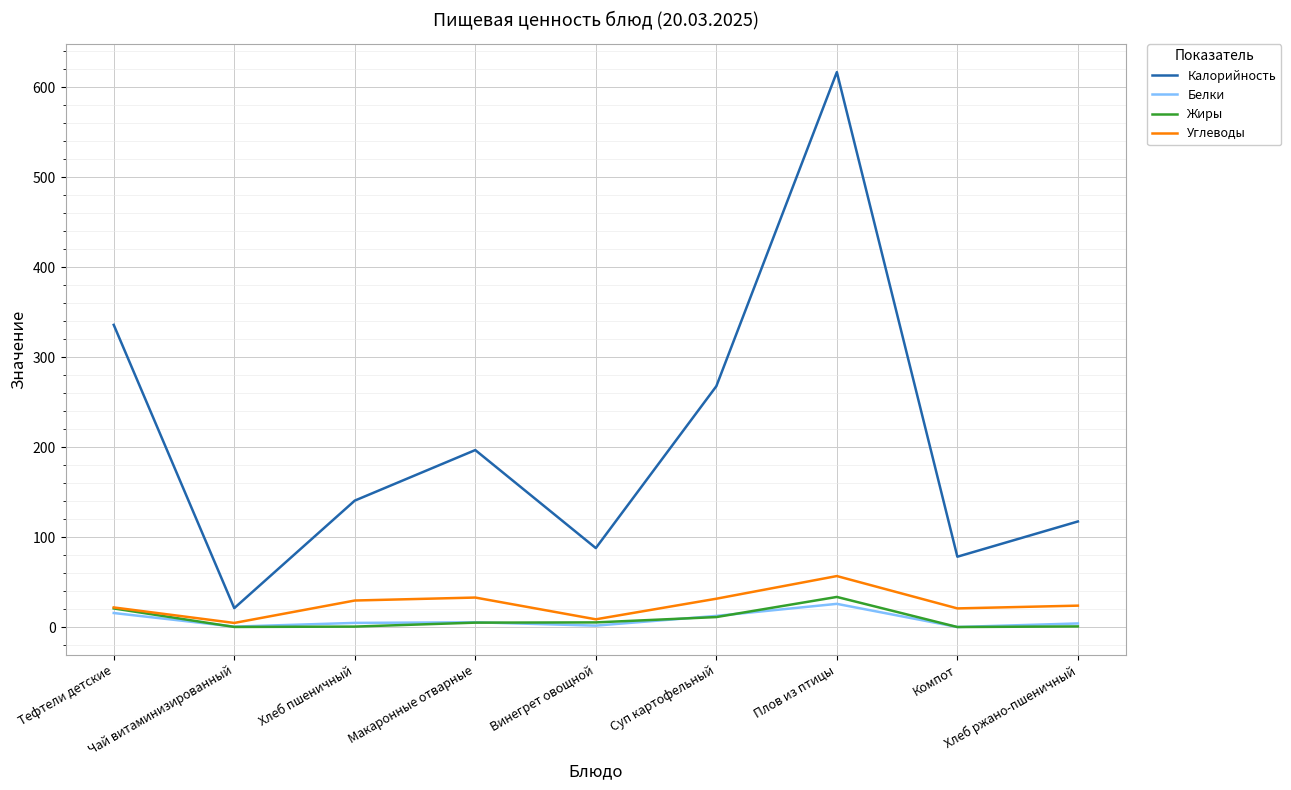

True or false: Жиры and Калорийность intersect in this chart.

False